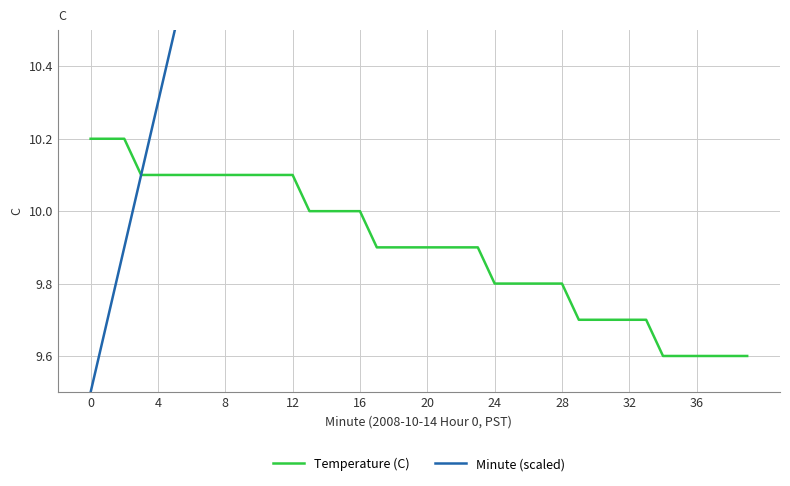

What is the label of the 28th point from the left?

27